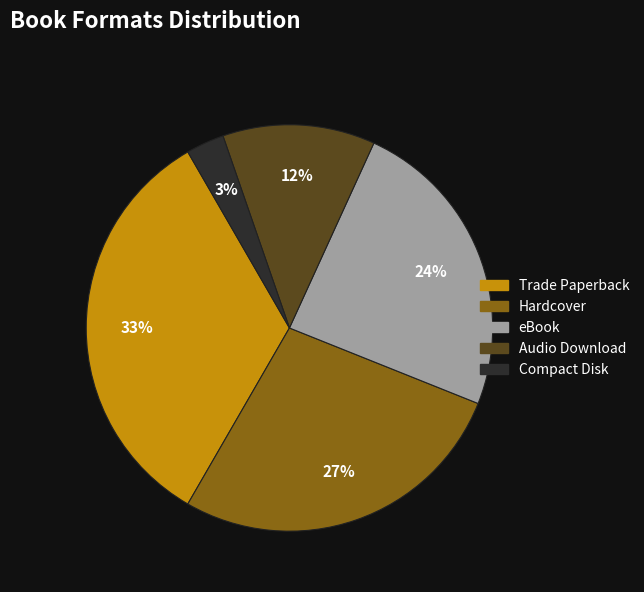

Which has a higher value, Compact Disk or Trade Paperback?

Trade Paperback